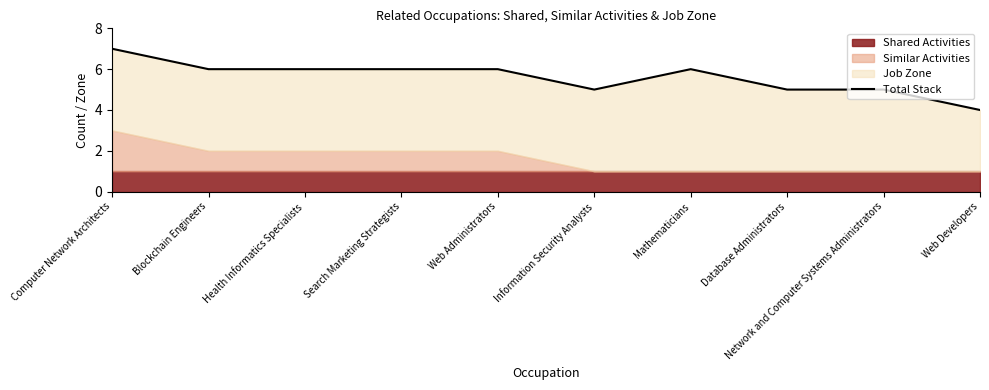

Rank the categories by value from lowest to highest.

Web Developers, Information Security Analysts, Database Administrators, Network and Computer Systems Administrators, Blockchain Engineers, Health Informatics Specialists, Search Marketing Strategists, Web Administrators, Mathematicians, Computer Network Architects